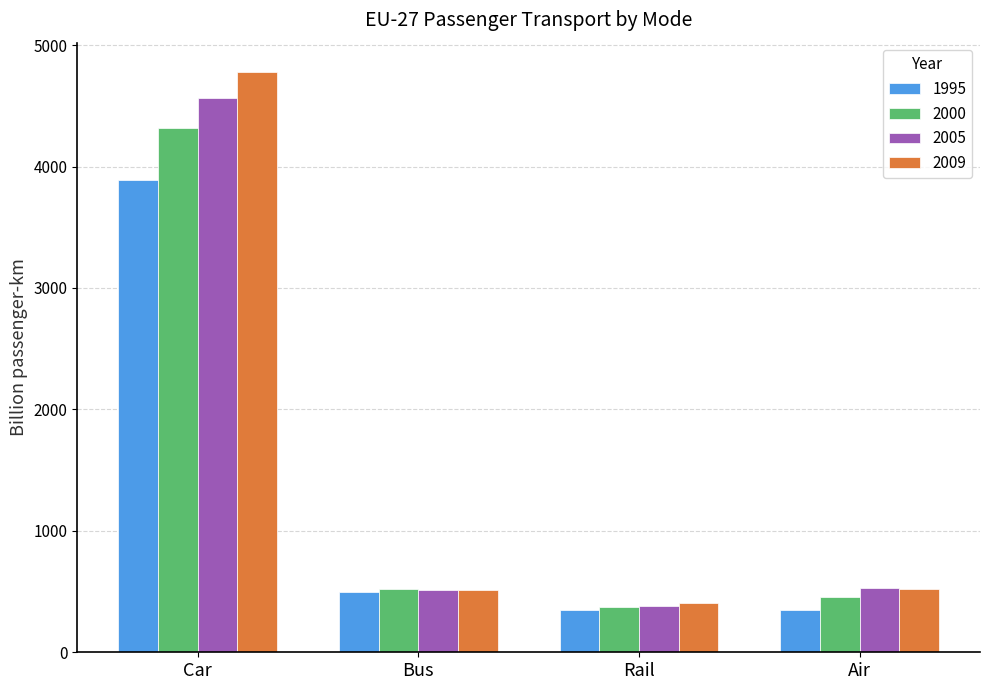

What position from the left is Air?

4